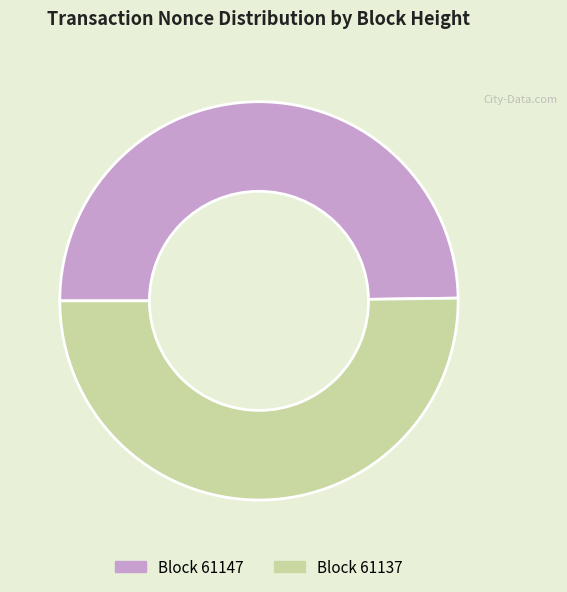

Rank the categories by value from lowest to highest.

61147, 61137